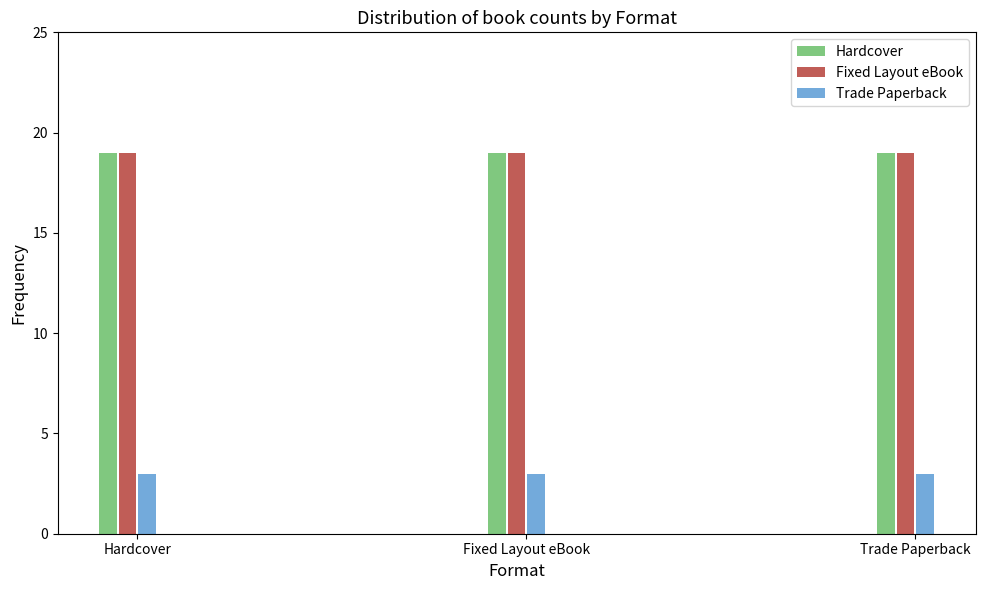

What is the label of the 1st bar from the right?

Trade Paperback